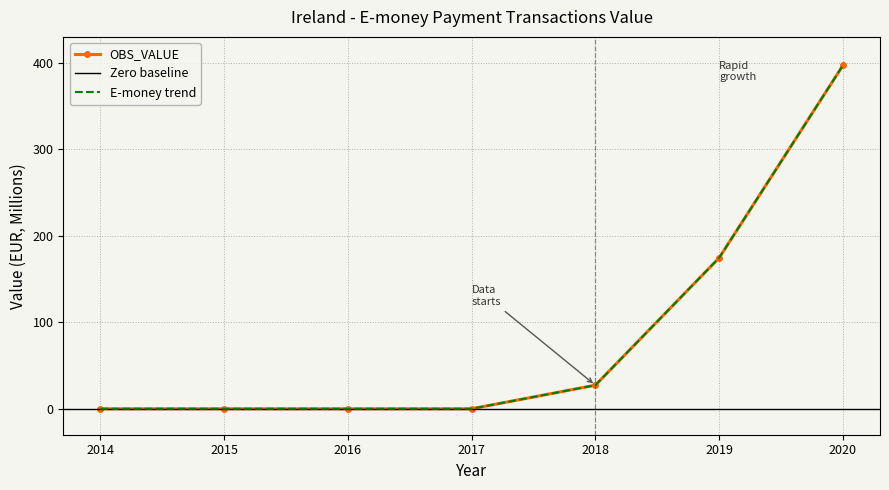

Is this an area chart (filled region under the line)?

No